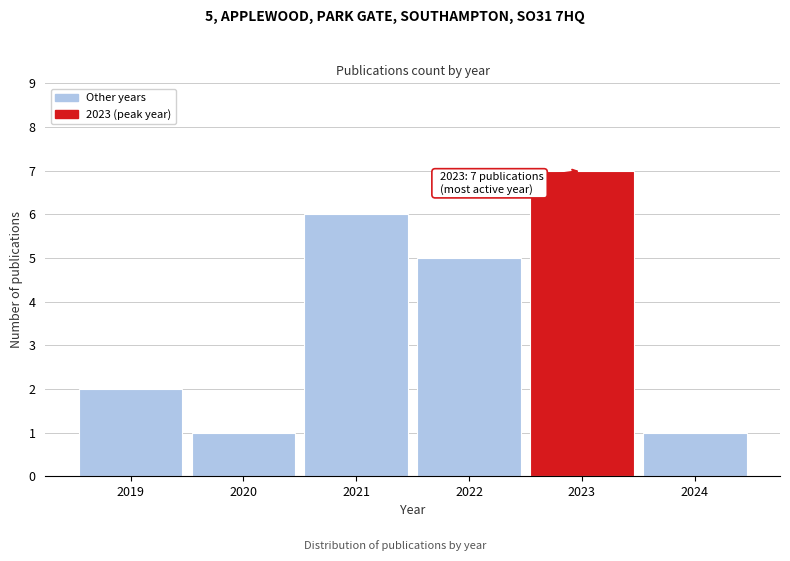

Reading right to left, what are all the values shown in this chart?

1	7	5	6	1	2